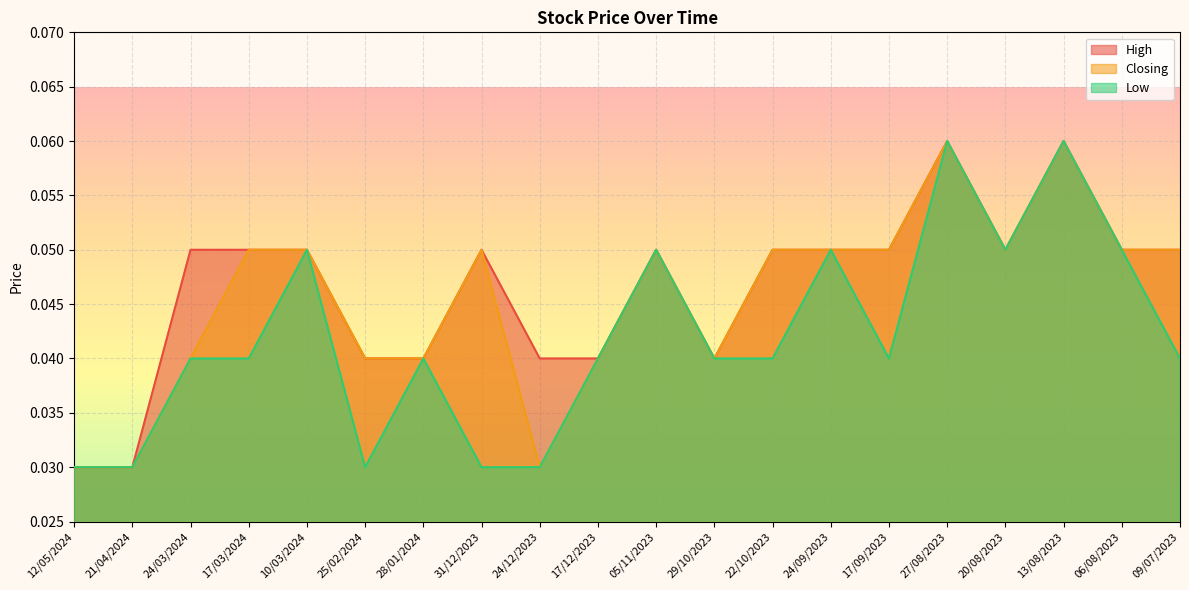

Which has a higher value, 31/12/2023 or 12/05/2024?

31/12/2023